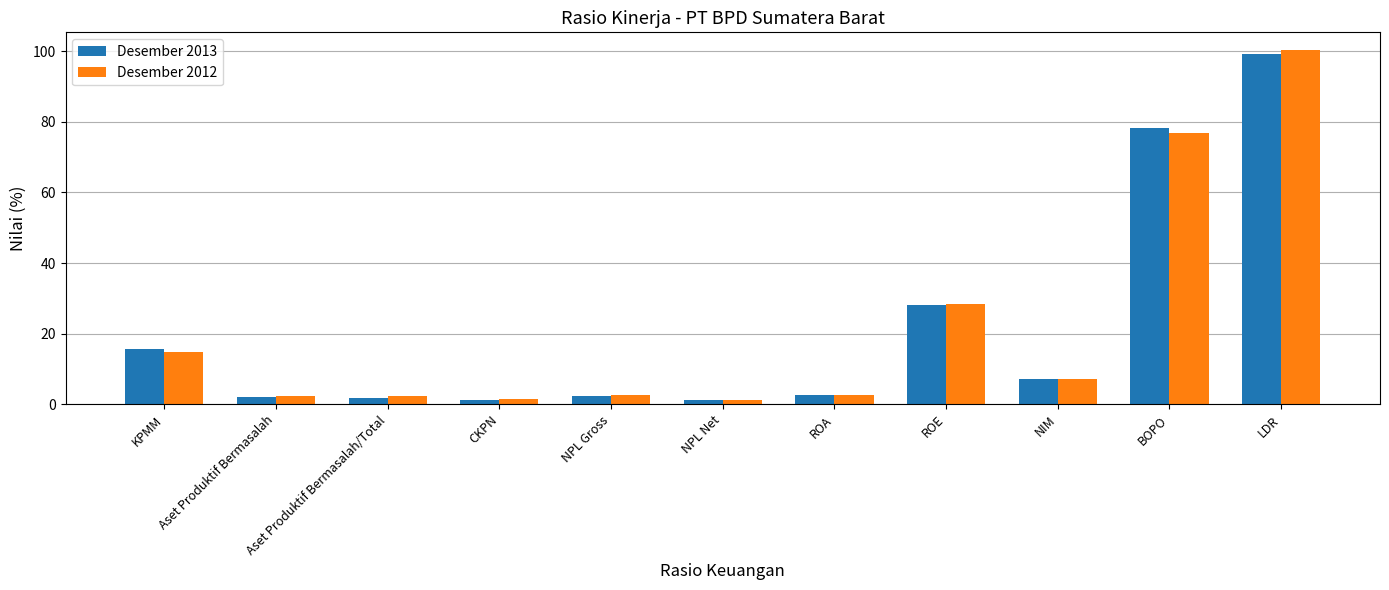

At how many categories does at least one series exceed 20?

3